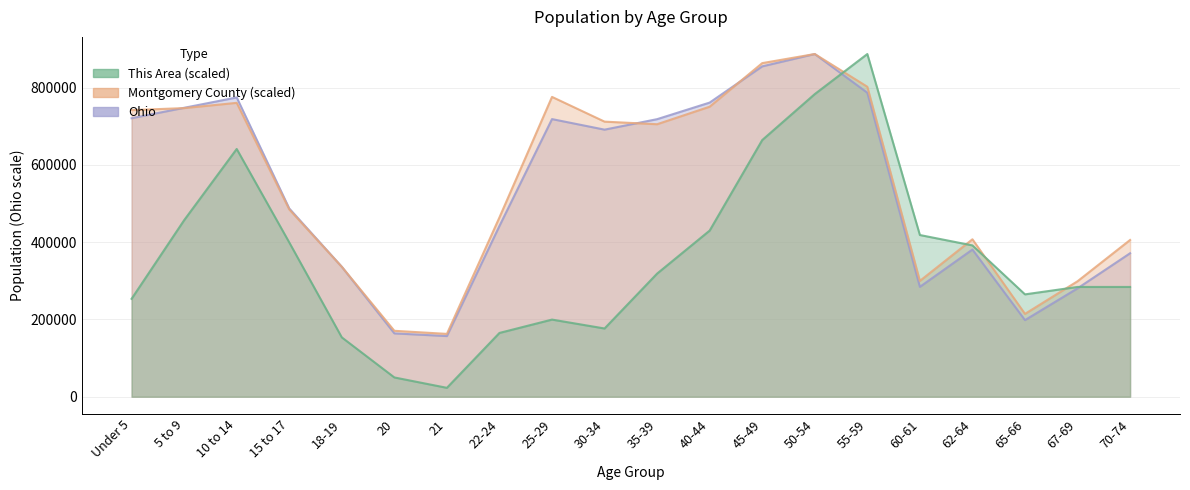

Is the value of This Area at 35-39 greater than the value of Ohio at 40-44?

No